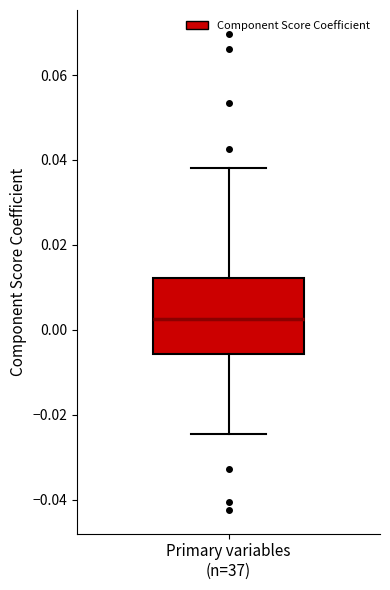

Where does the upper whisker of the box for Primary variables (n=37) end on the y-axis? The values are not printed on the chart, so give them approximately, as read against the axis.

0.038